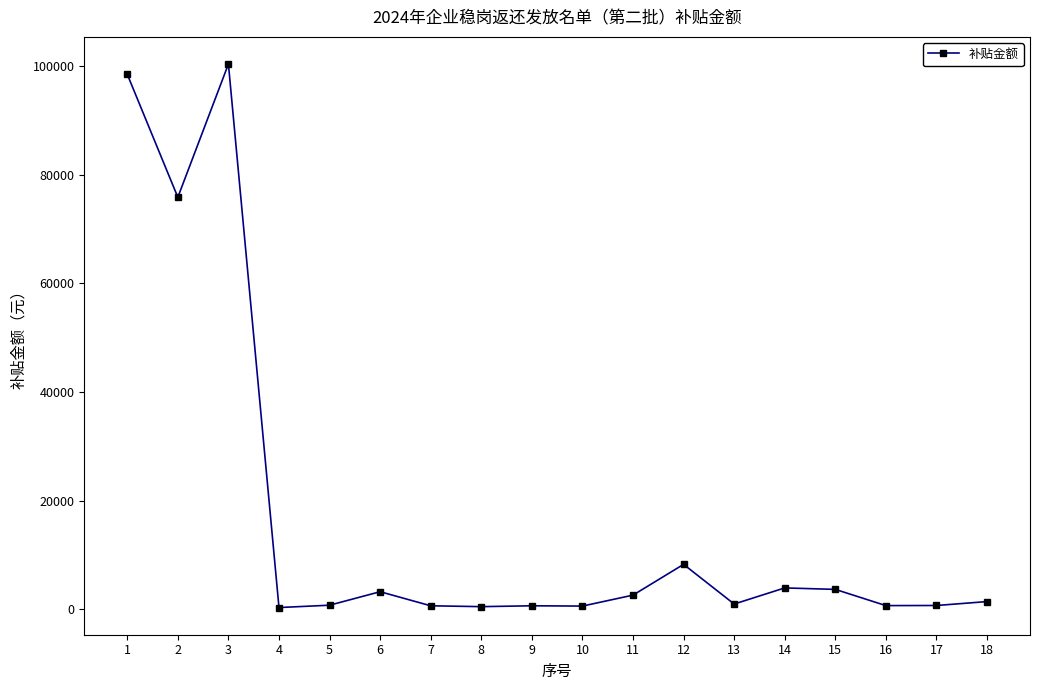

What value does the data have at 6?

3239